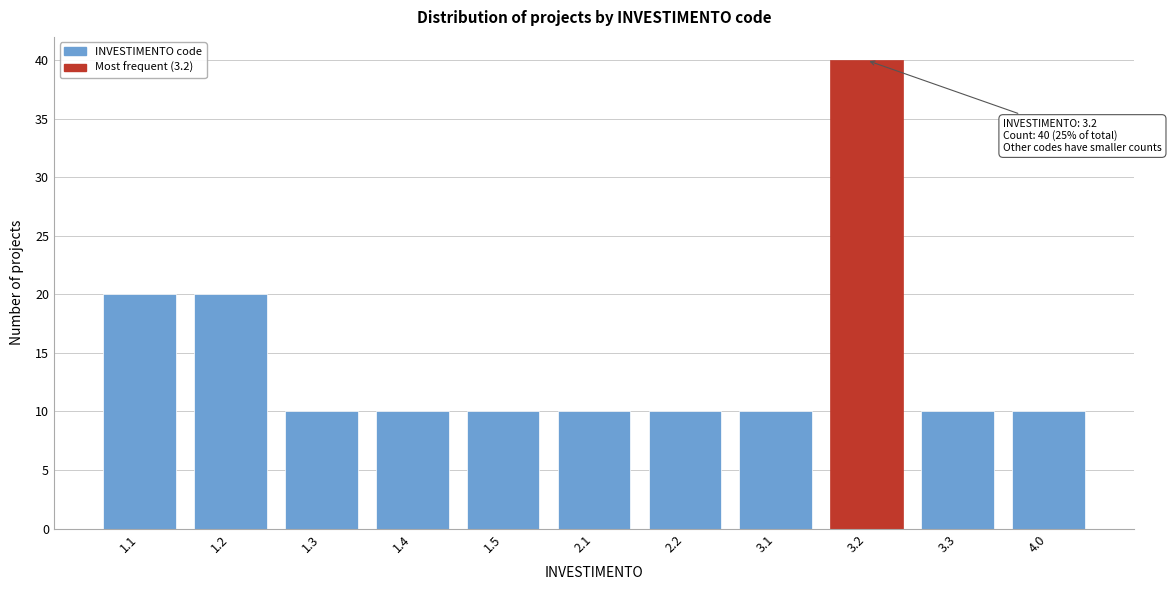

Reading left to right, extract all data points from this chart.

1.1=20	1.2=20	1.3=10	1.4=10	1.5=10	2.1=10	2.2=10	3.1=10	3.2=40	3.3=10	4.0=10